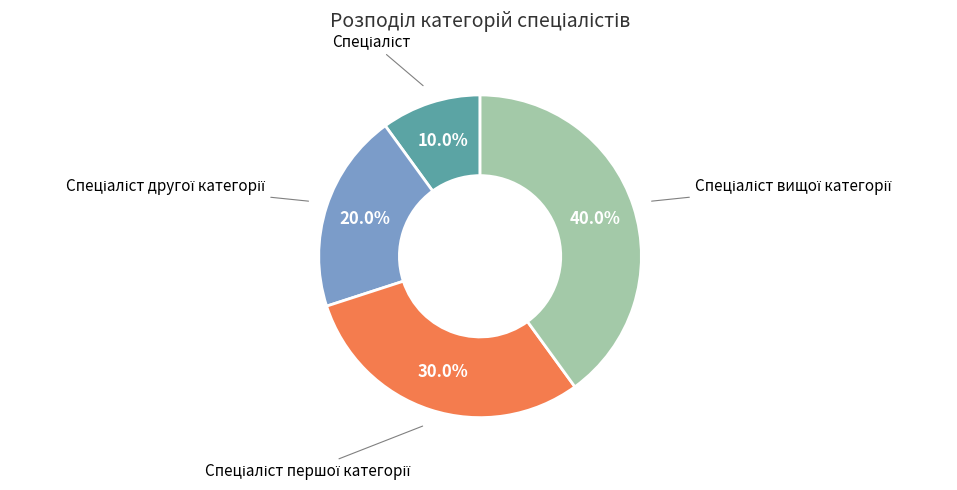

Is there a majority slice in this chart?

No